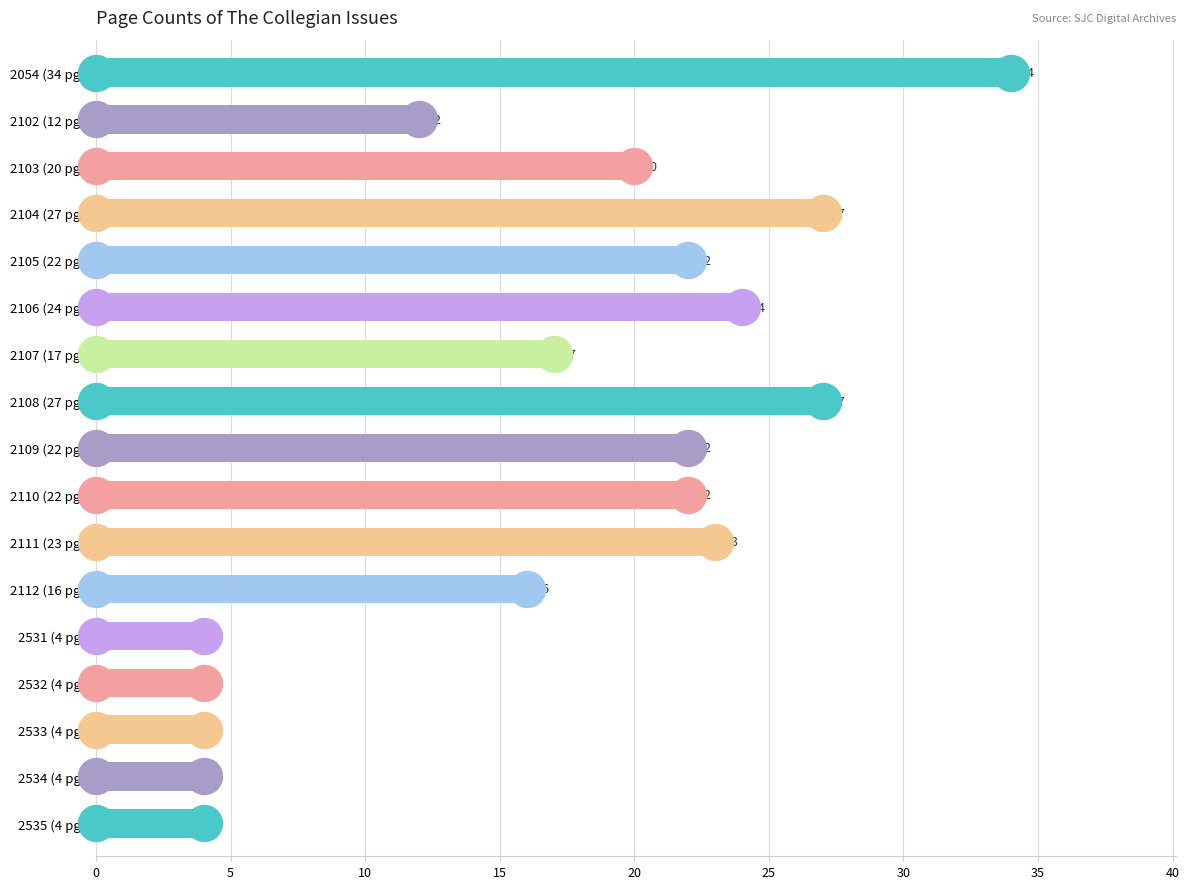

How many data points does each series have?

17